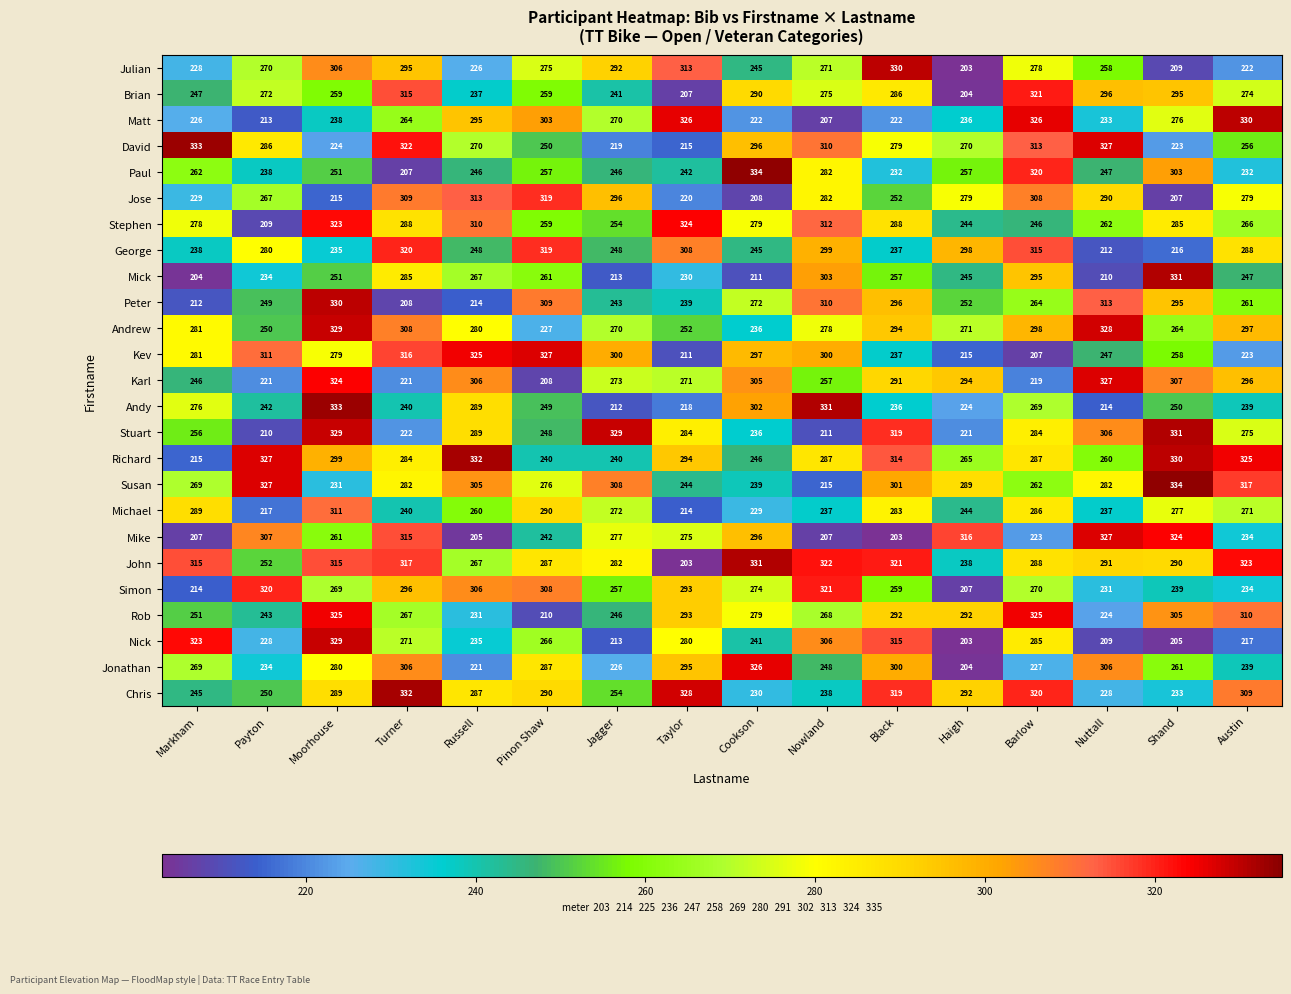

How many series are shown in this chart?

25